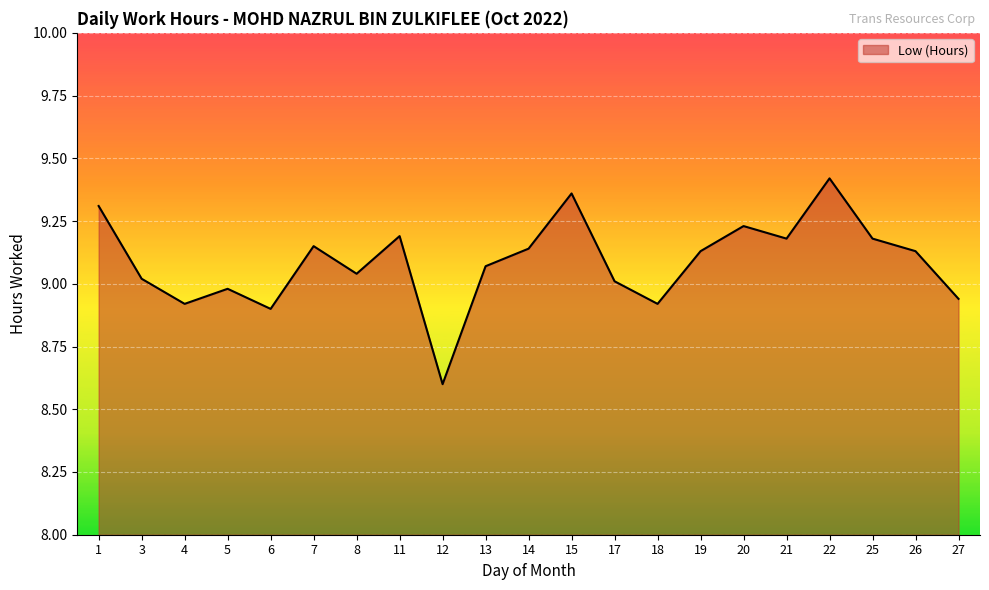

What is the difference between the maximum and minimum values?

0.8